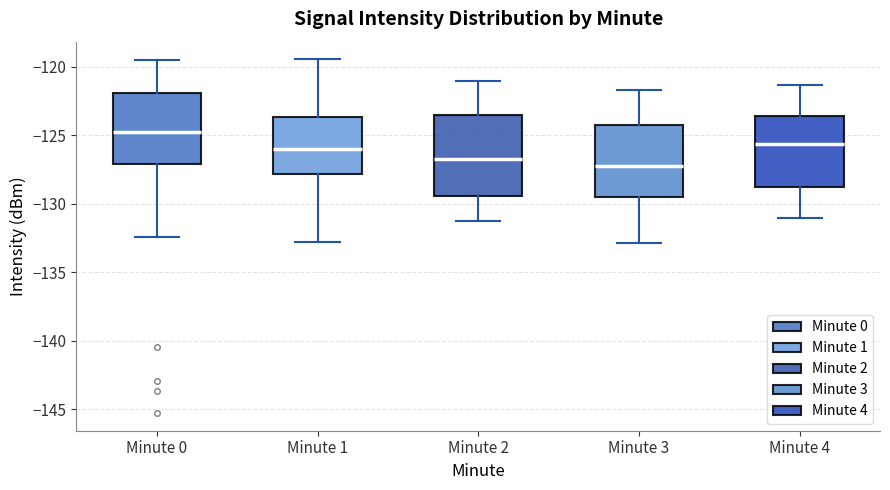

Which box has the highest median line?

Minute 0